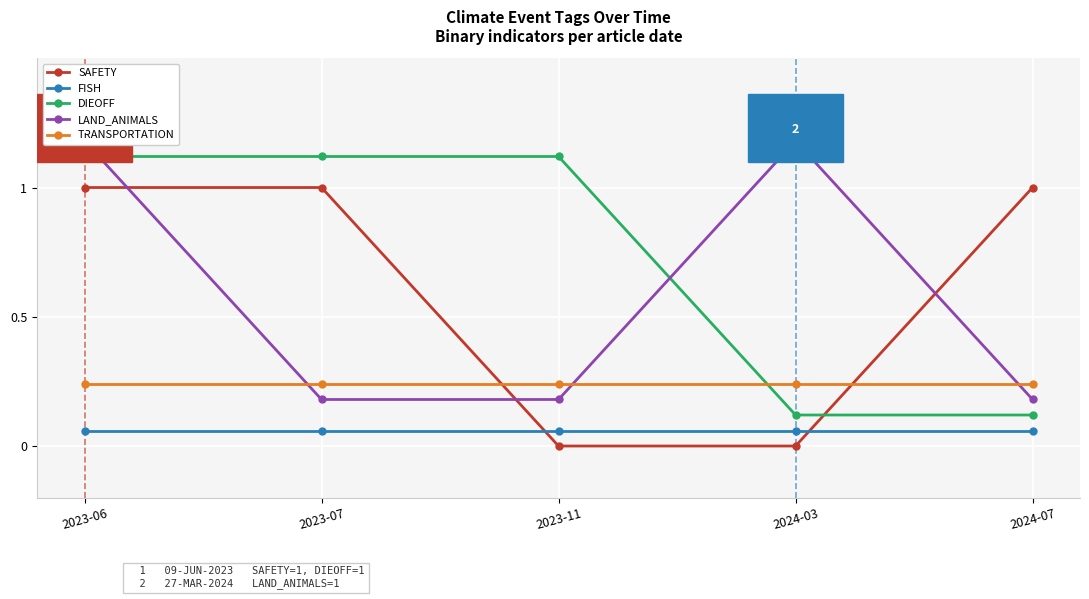

What is the sum of the DIEOFF values at 2024-03 and 2024-07?

0.2